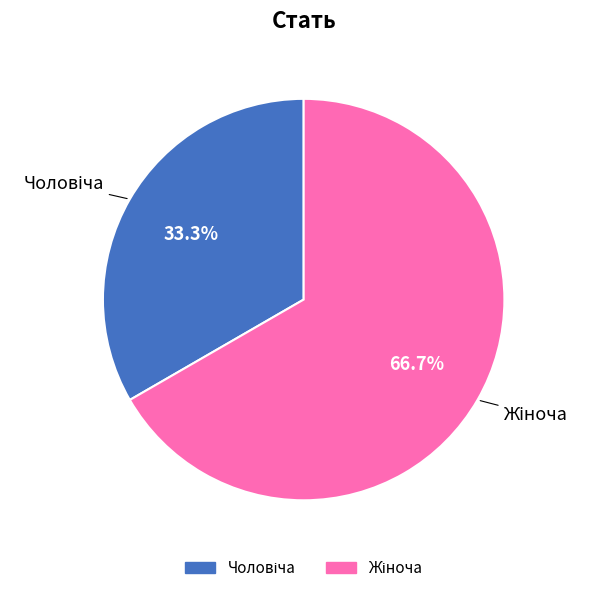

Is there any slice that represents more than half of the pie?

Yes